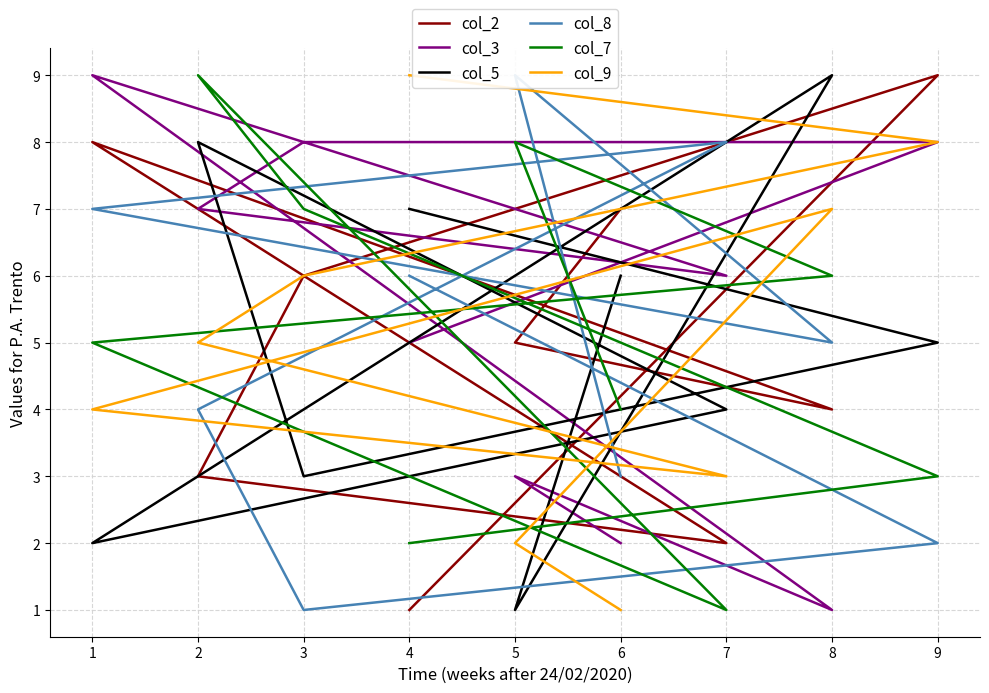

List the labels in order of col_7 value, smallest first.

7, 4, 9, 6, 1, 8, 3, 5, 2